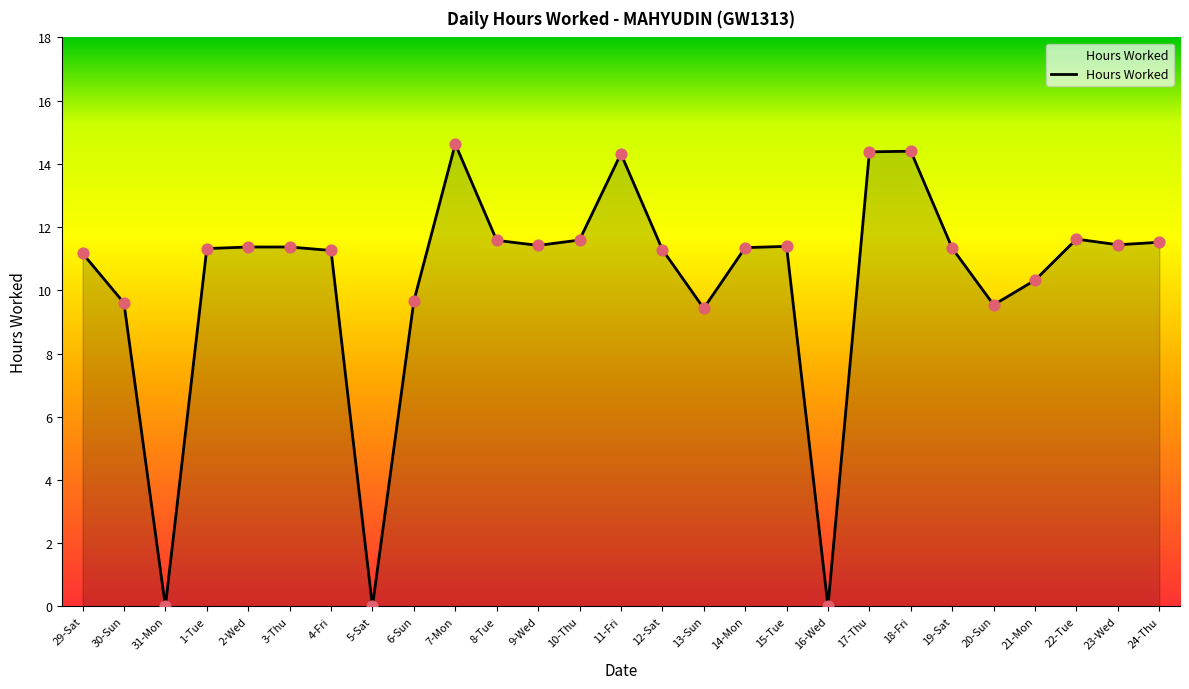

Between 19-Sat and 22-Tue, which is larger?

22-Tue